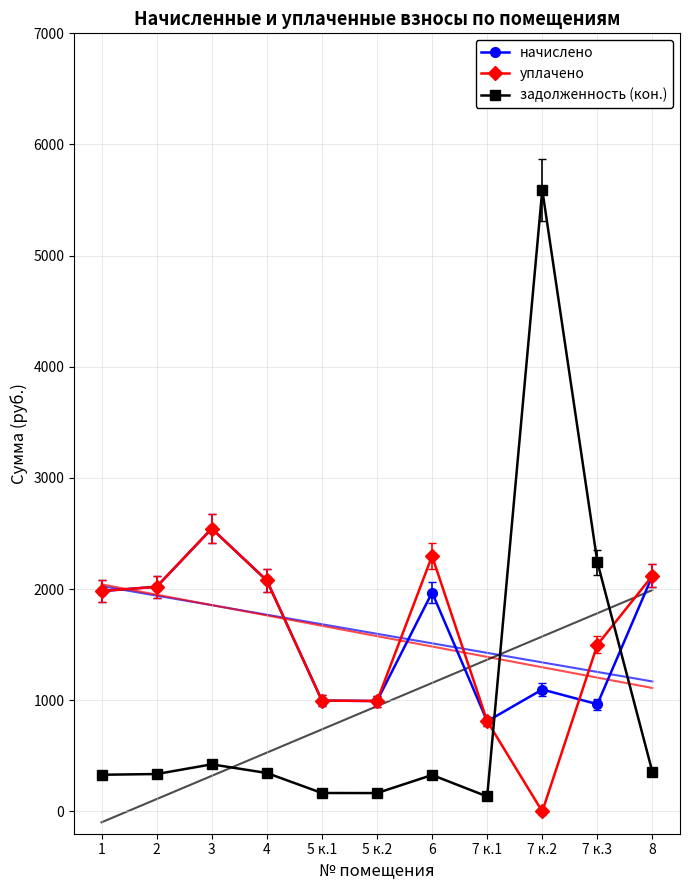

Is the value of уплачено at 8 greater than the value of задолженность (кон.) at 5 к.1?

Yes